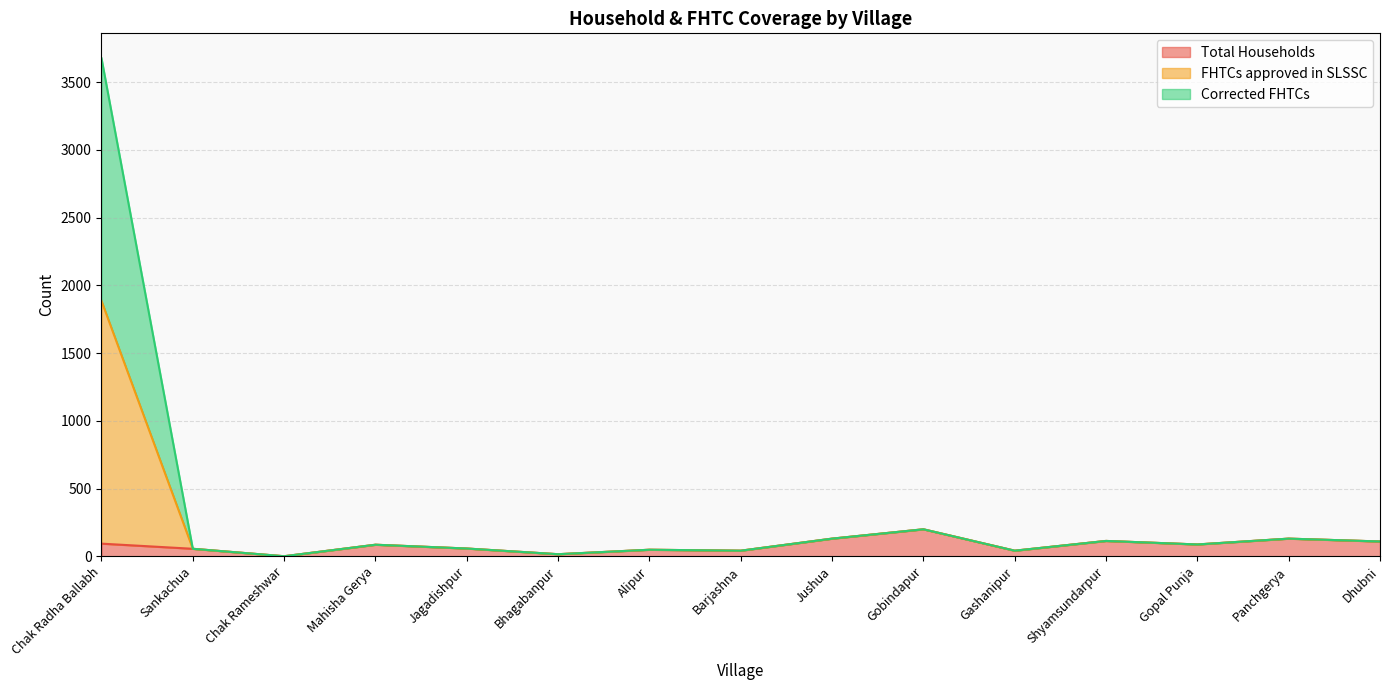

Does the chart have visible grid lines?

Yes